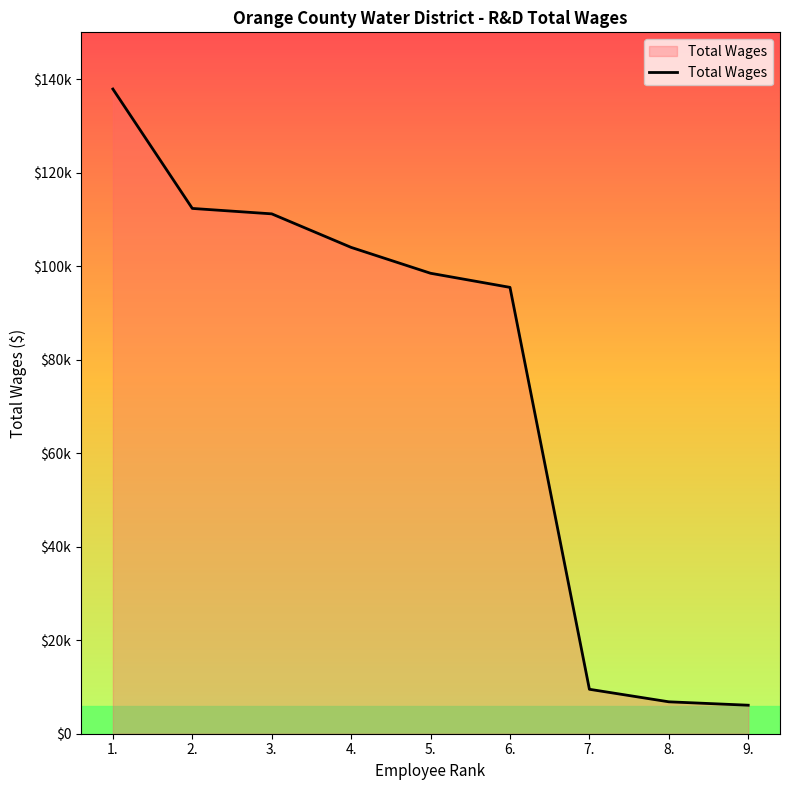

What is the sum of all values?

681758